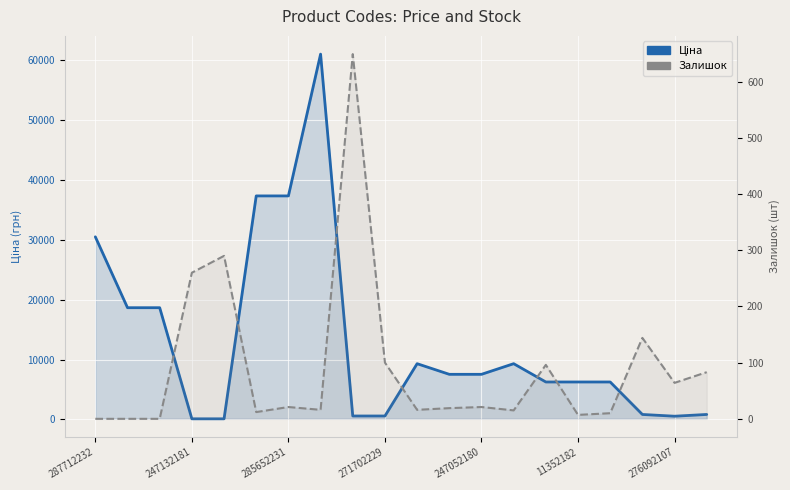

Reading left to right, transcribe all the data shown in this chart.

Ціна: 30512.3	18671.5	18671.5	113.3	113.3	37343.0	37343.0	61024.7	586.0	586.0	9321.4	7545.9	7545.9	9321.4	6266.7	6266.7	6266.7	842.8	547.8	842.8
Залишок: 0.0	0.0	0.0	260.0	290.0	12.0	21.0	16.0	649.0	100.0	16.0	19.0	21.0	15.0	96.0	7.0	10.0	144.0	64.0	83.0